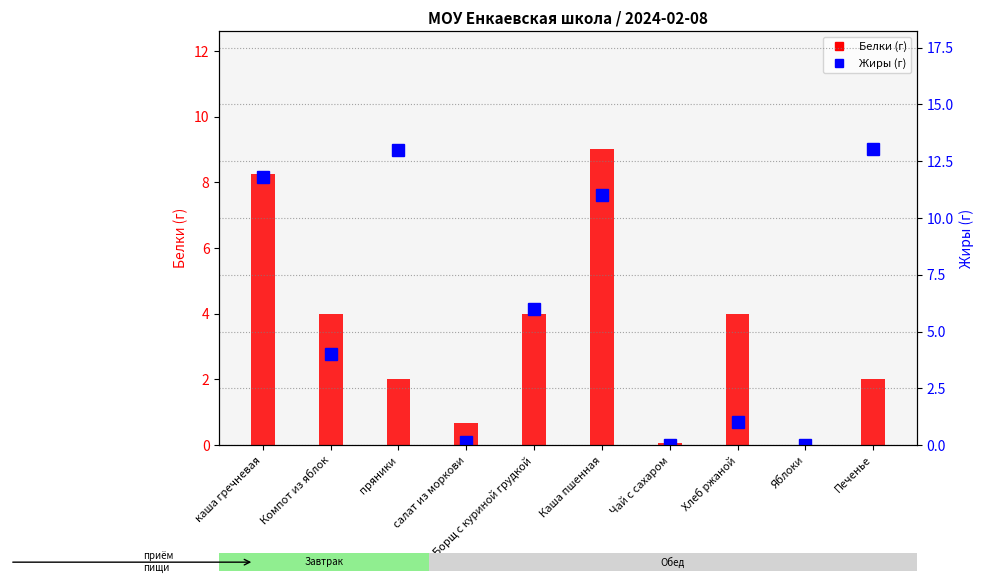

What is the label of the 2nd bar from the right?

Яблоки